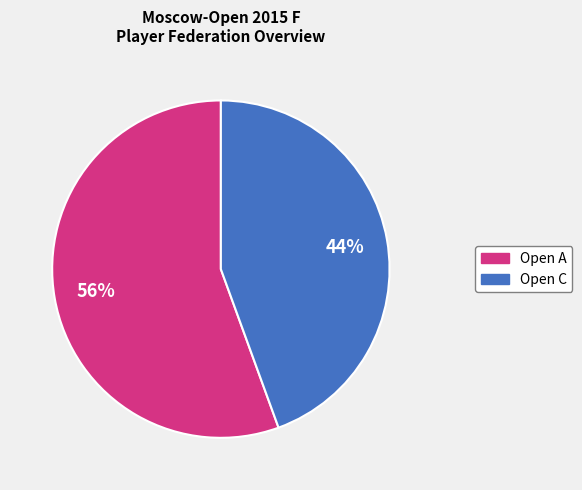

To the nearest percent, what is the combined percentage of Open C and Open A?

100%